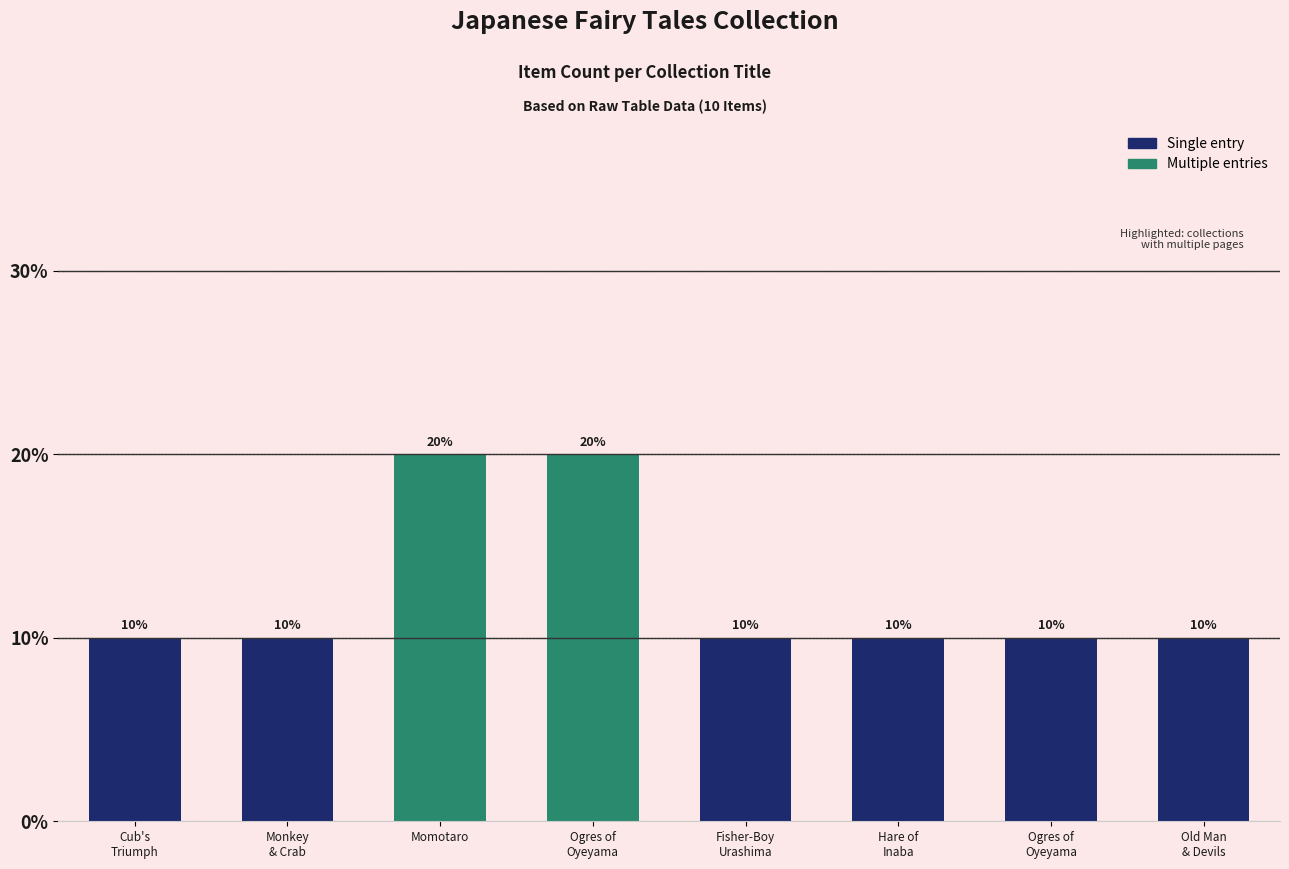

How many data points does each series have?

8